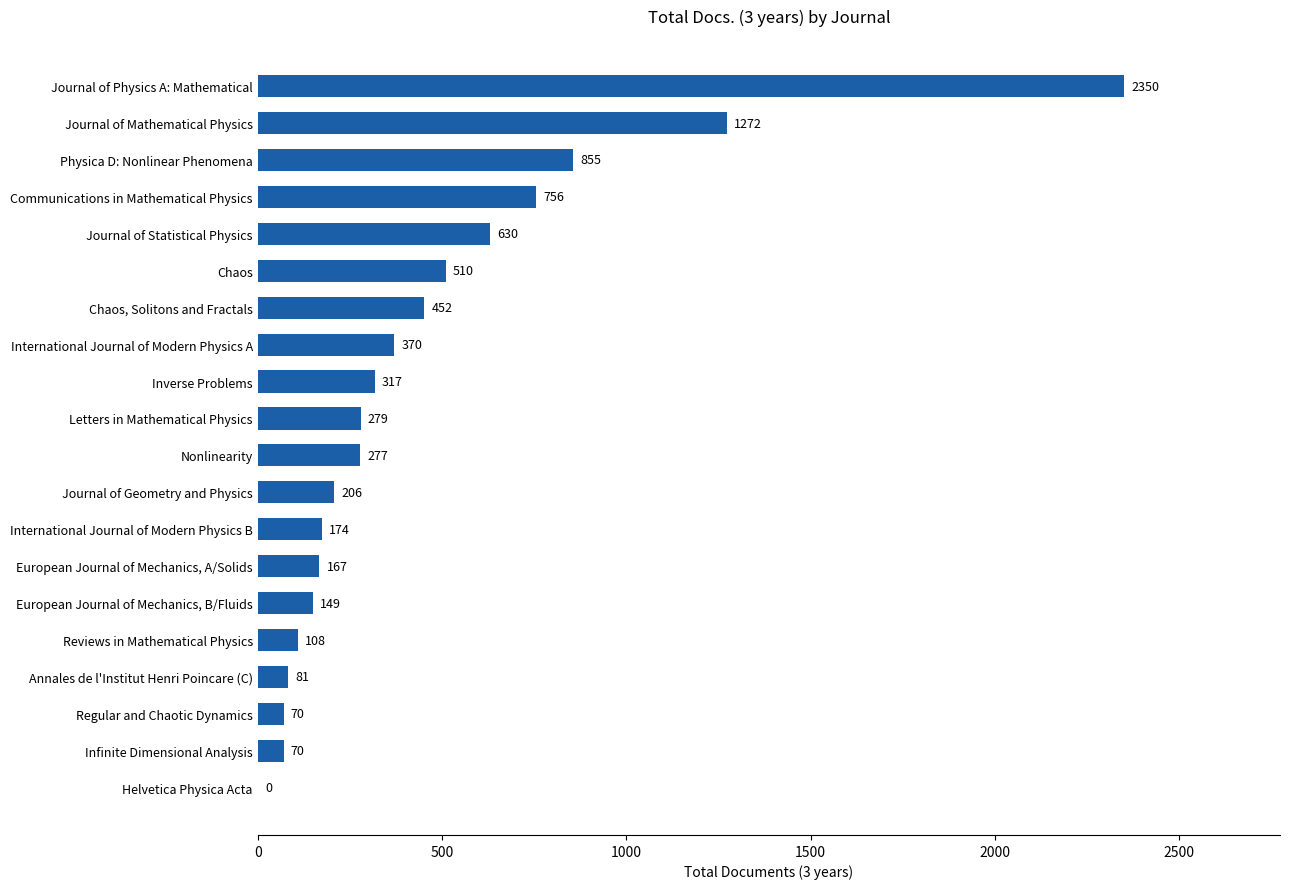

Read the value at Infinite Dimensional Analysis.

70